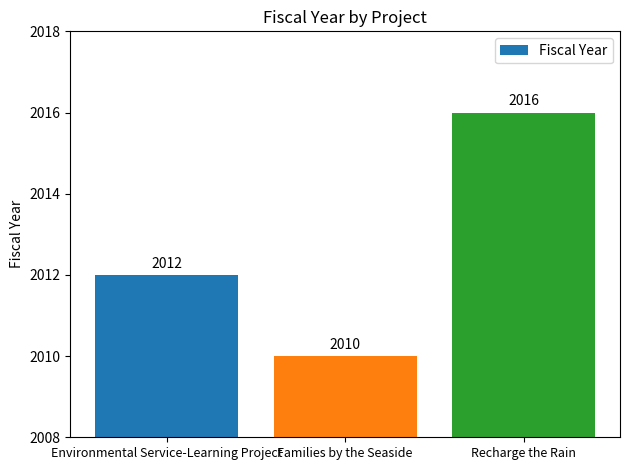

Reading left to right, transcribe all the data shown in this chart.

2012	2010	2016